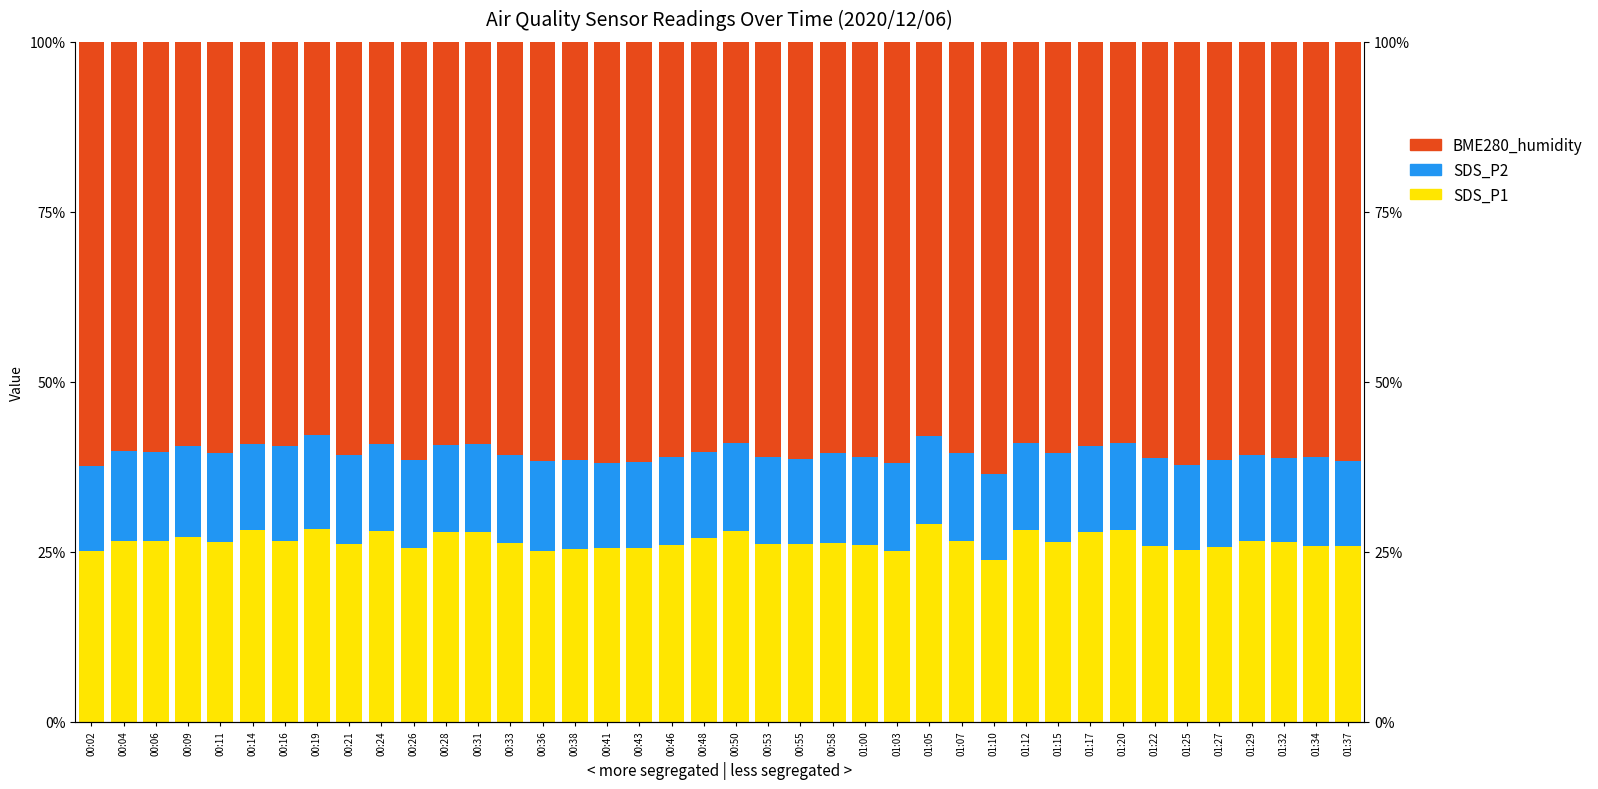

What is the difference between the second highest and second lowest values in the SDS_P1 series?

3.3